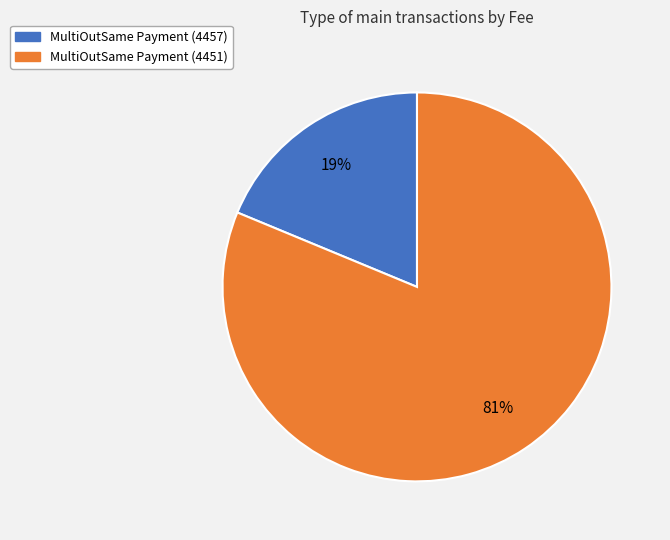

To the nearest percent, what is the difference between the MultiOutSame Payment (4457) and MultiOutSame Payment (4451) slice percentages?

62%